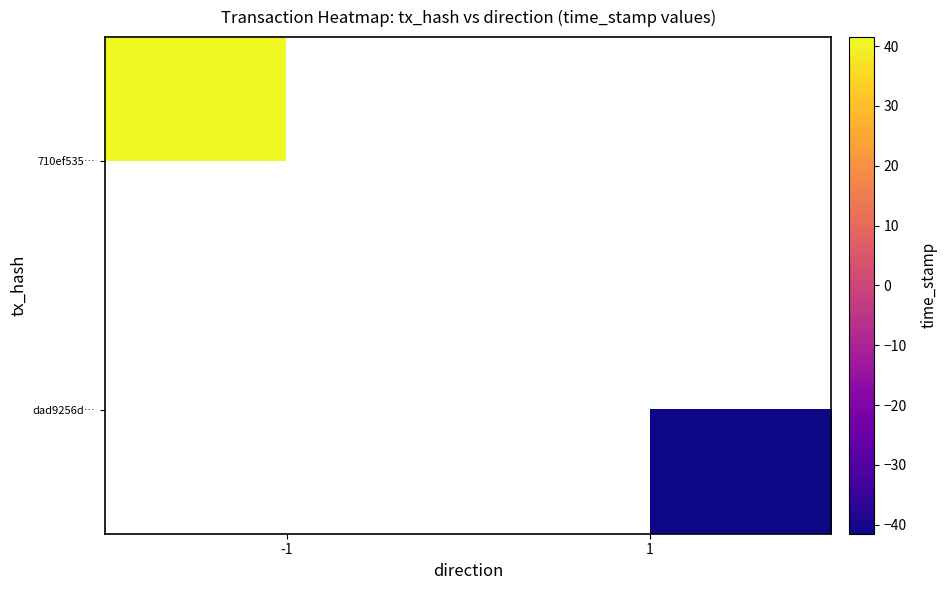

Rank the series at 1 from highest to lowest value.

710ef535…, dad9256d…